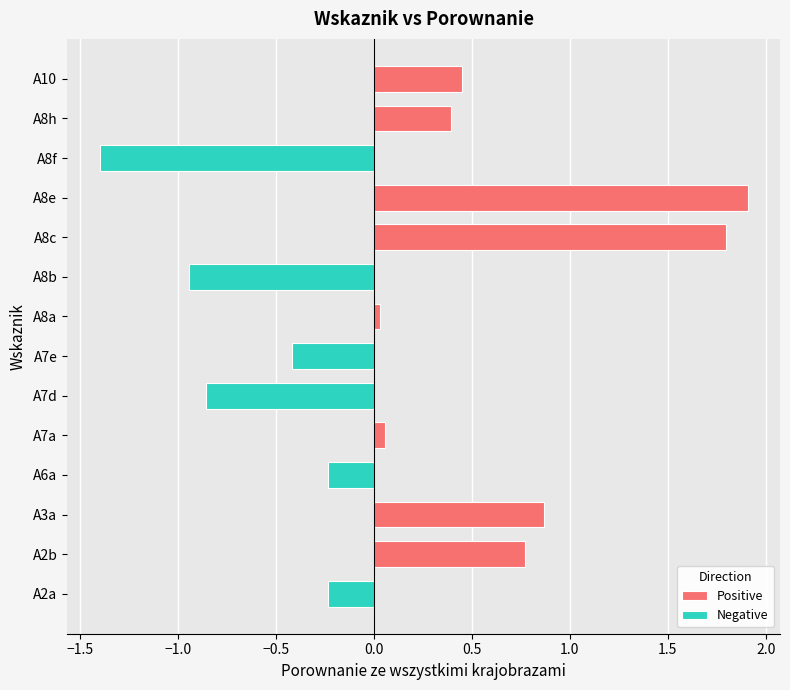

What is the maximum value for Positive?

1.9